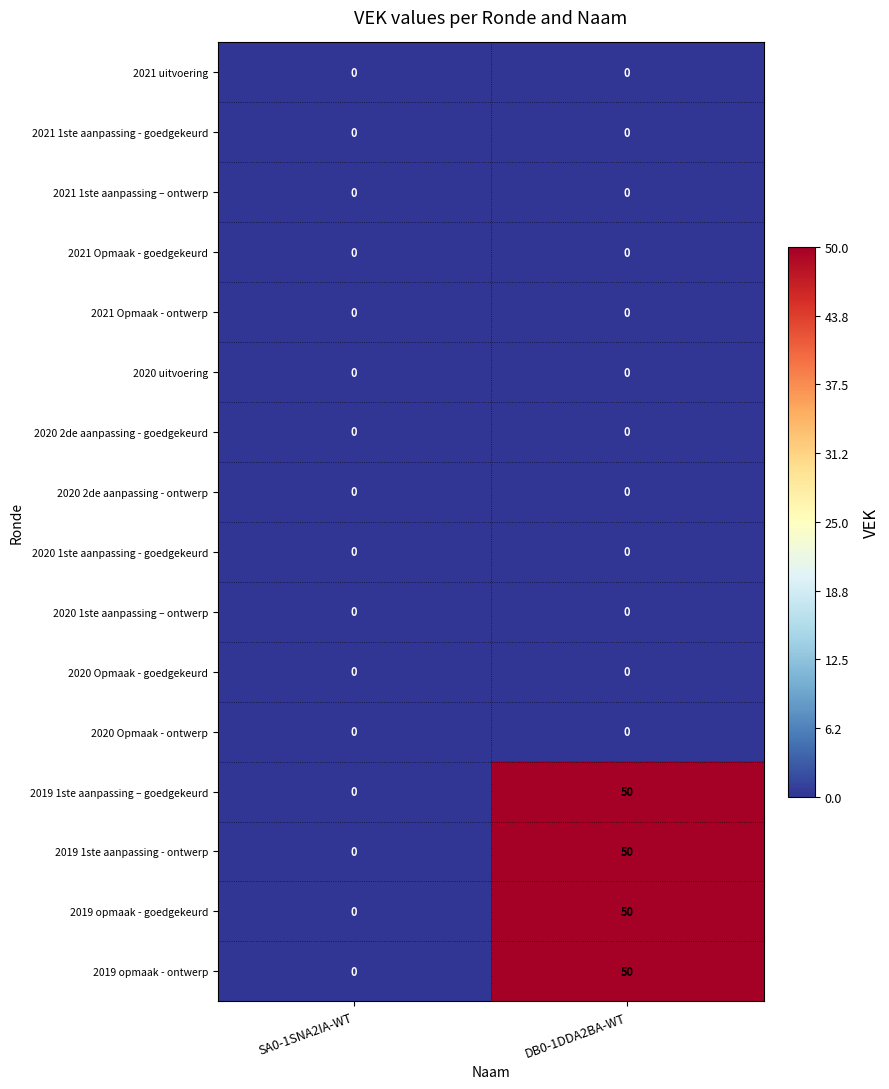

What is the average value of the 2019 1ste aanpassing - ontwerp series?

25